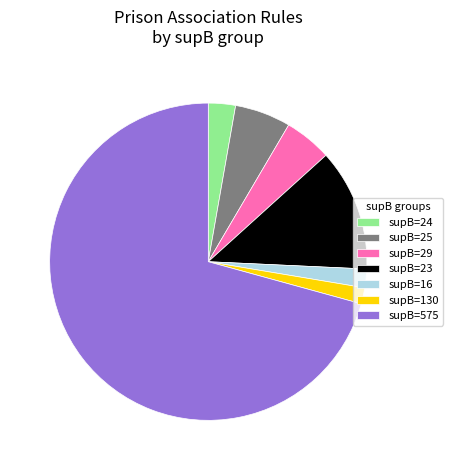

Combined, do supB=29 and supB=23 account for over 50%?

No